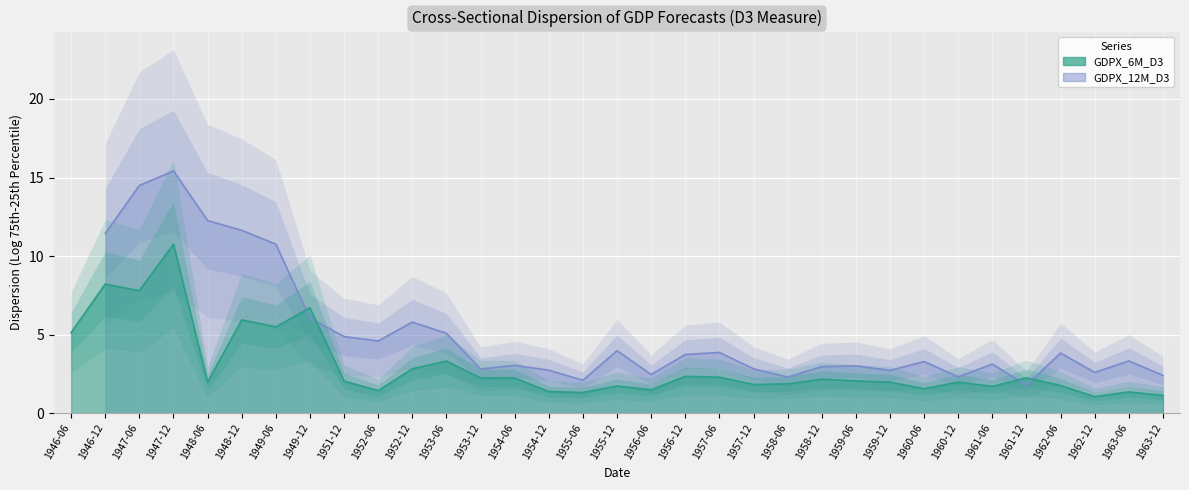

The value at 1958-06 is 1.9. True or false?

True